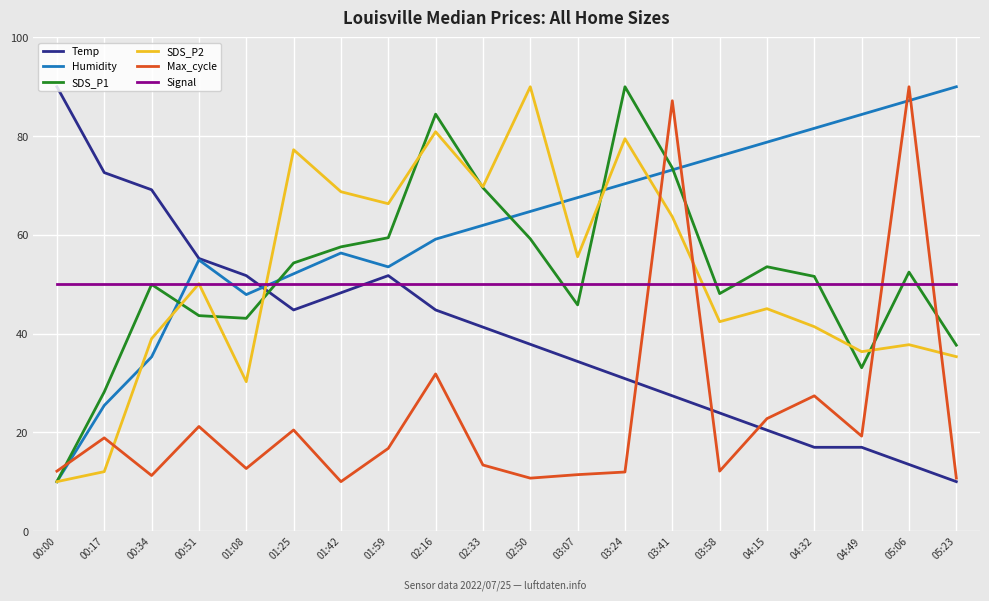

After their last crossing, which series has the higher values: Humidity or Signal?

Humidity